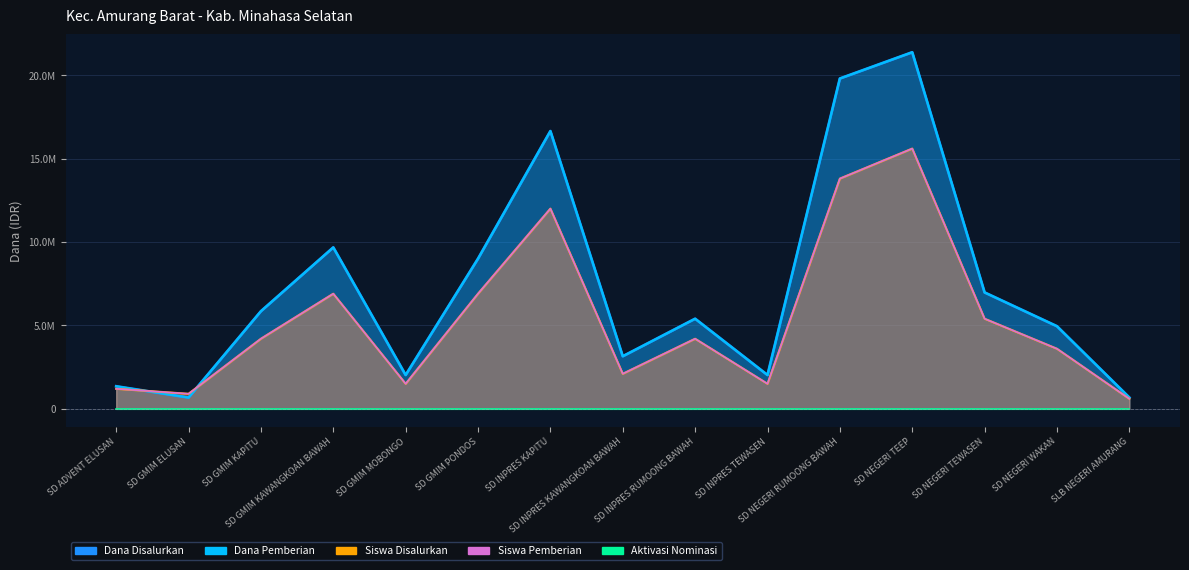

What position from the left is SLB NEGERI AMURANG?

15